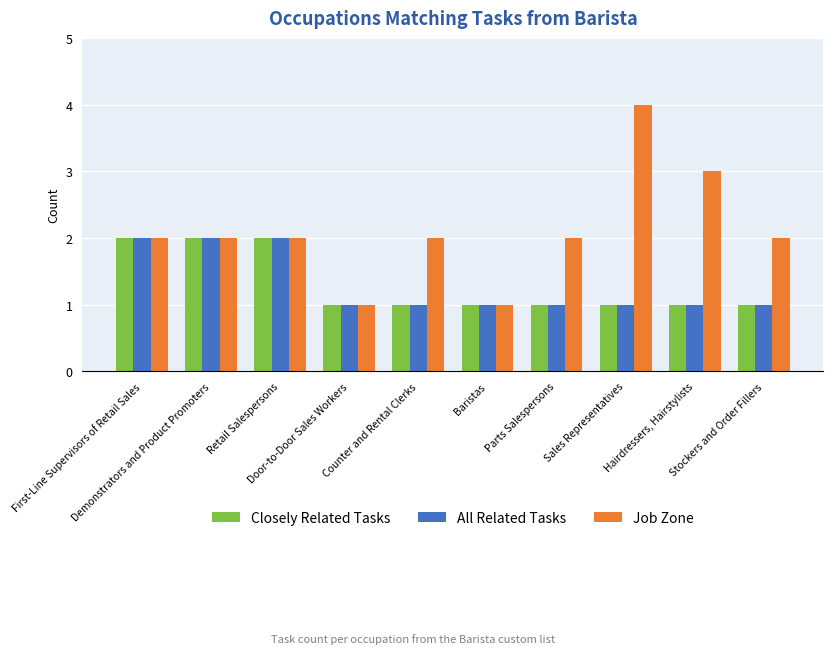

What is the value of the All Related Tasks bar at the 9th from the left?

1